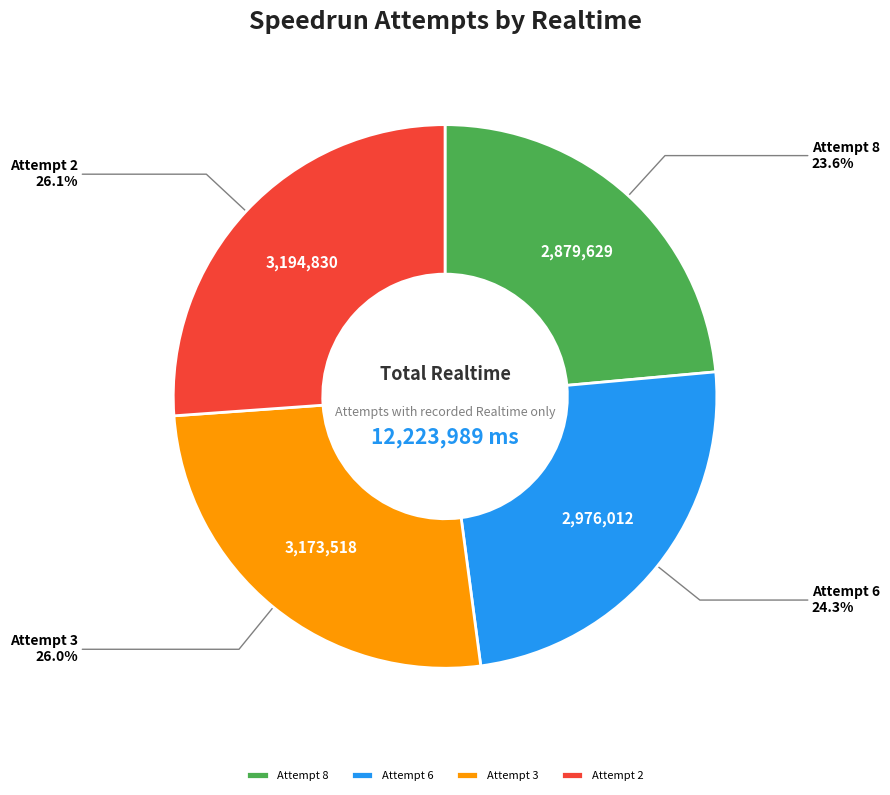

Which slice is the smallest?

Attempt 8